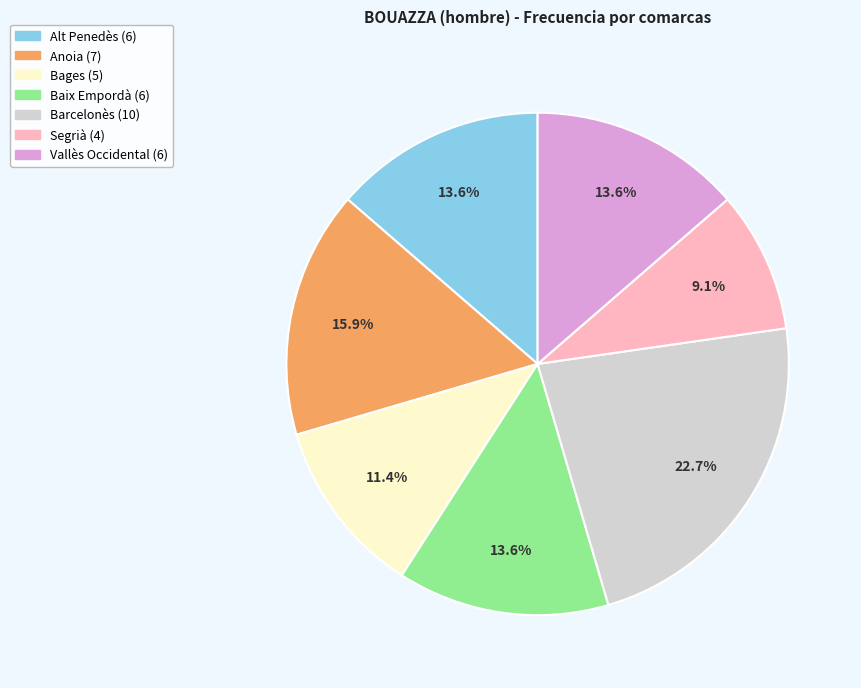

Which category has the biggest portion of the pie?

Barcelonès